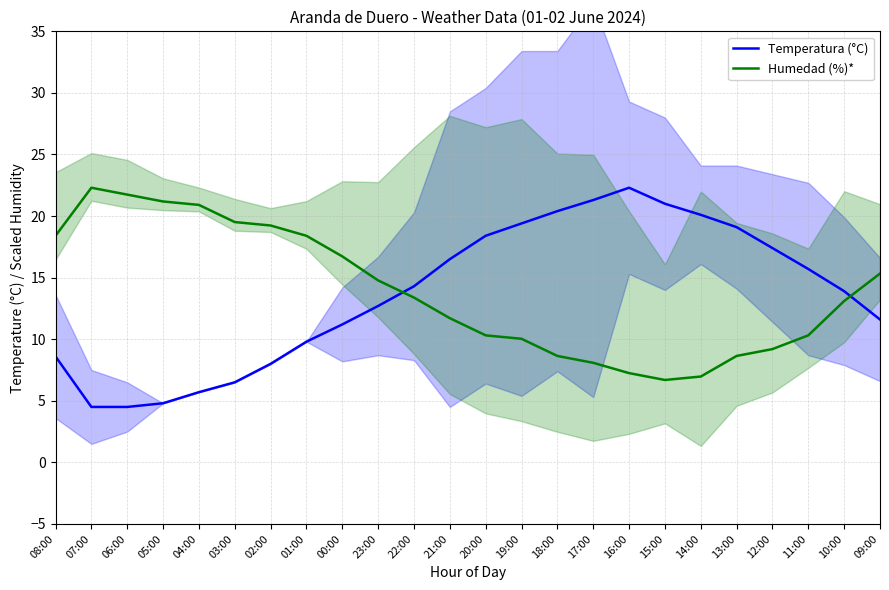

Rank the series by their average value, from highest to lowest.

Humedad (%)*, Temperatura (°C)